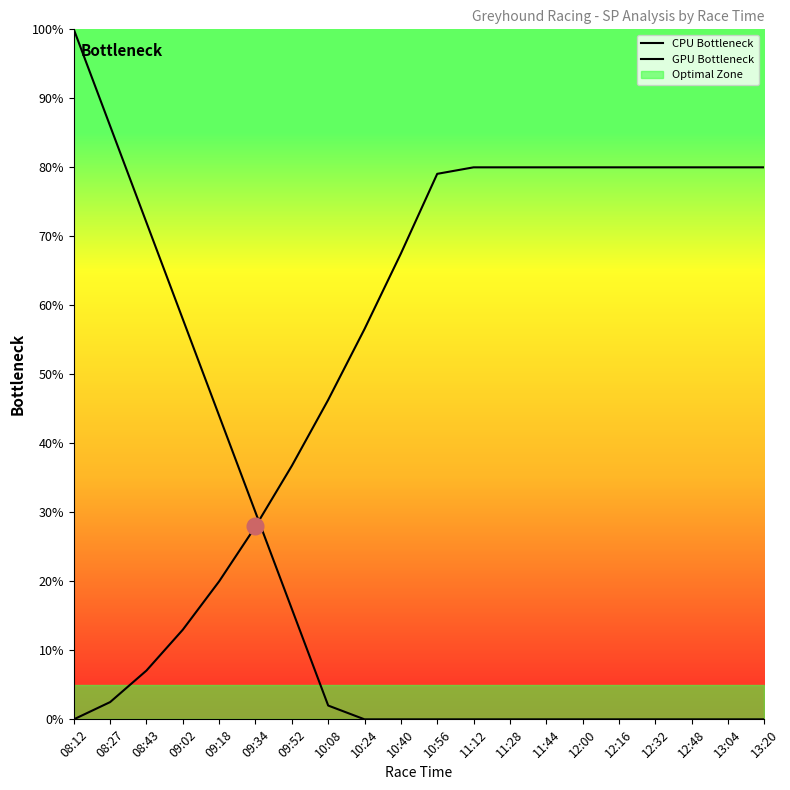

Which category has the lowest value across all series?

10:24